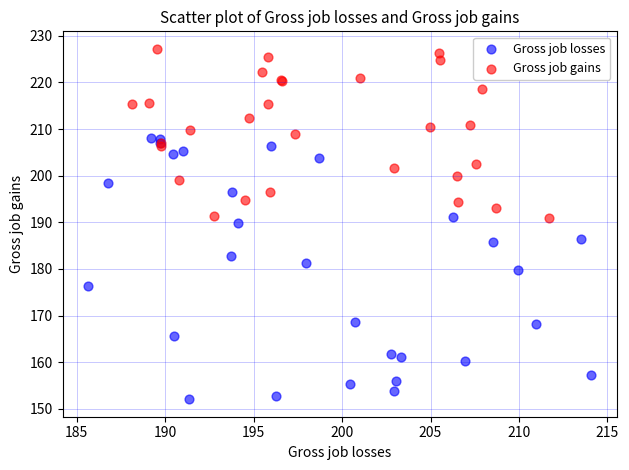

Which series reaches the minimum Y coordinate?

Gross job losses